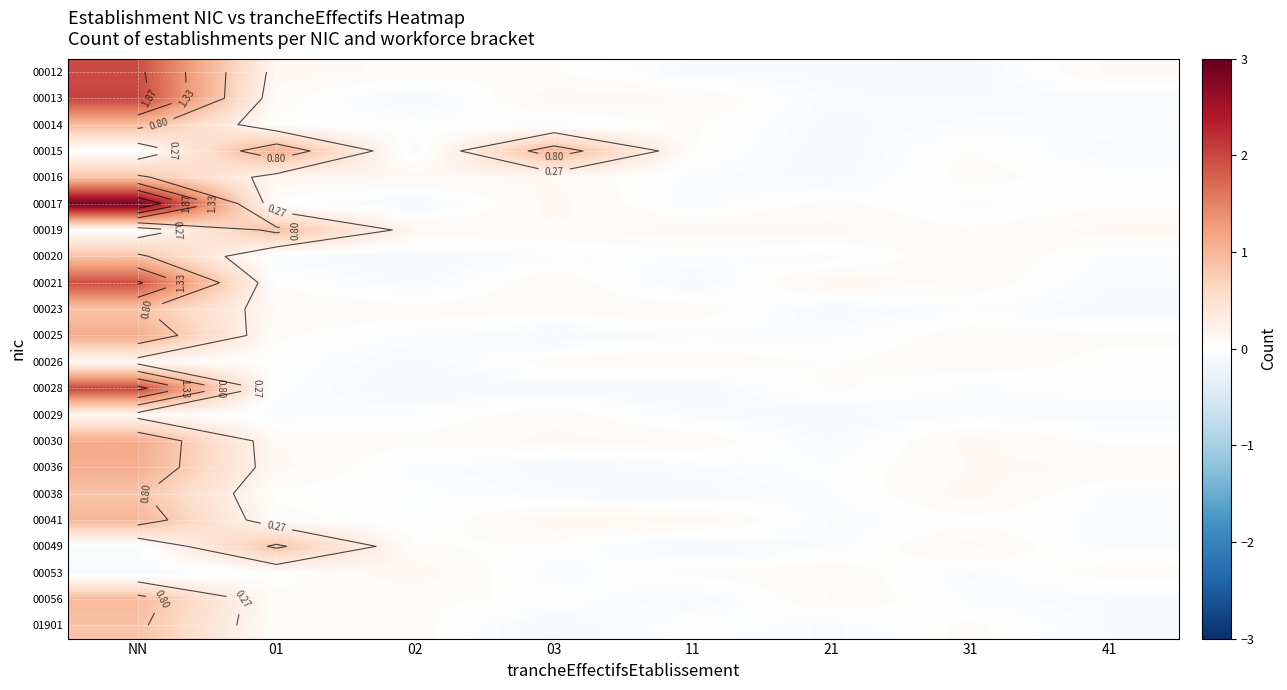

How many data points does each series have?

8